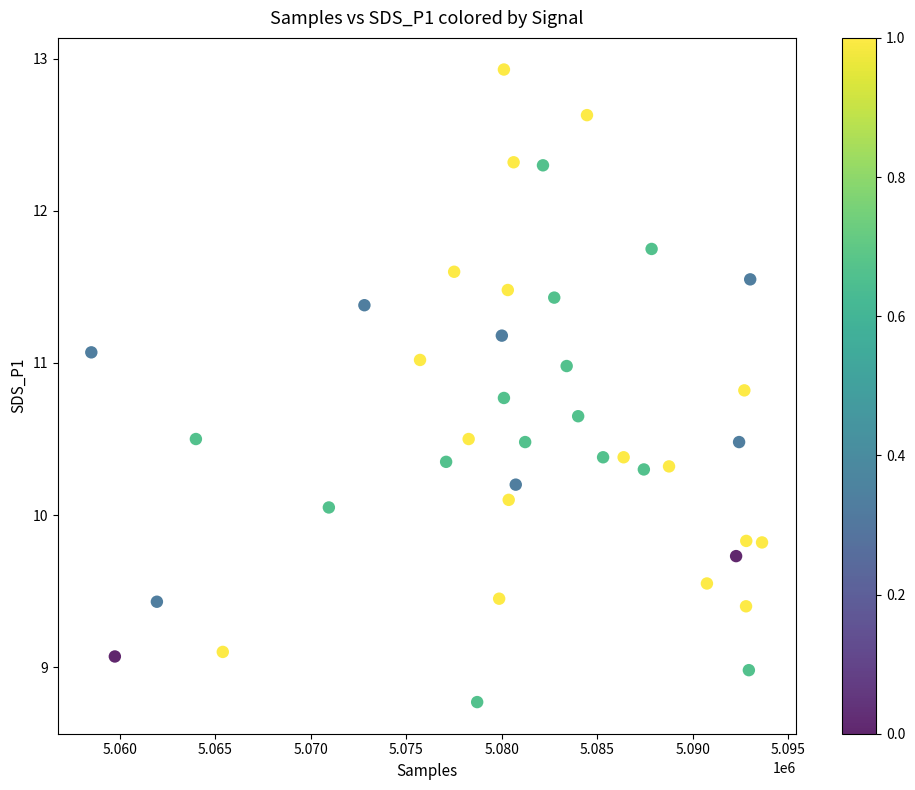

What is the range of X values (max minus min)?

35133.0